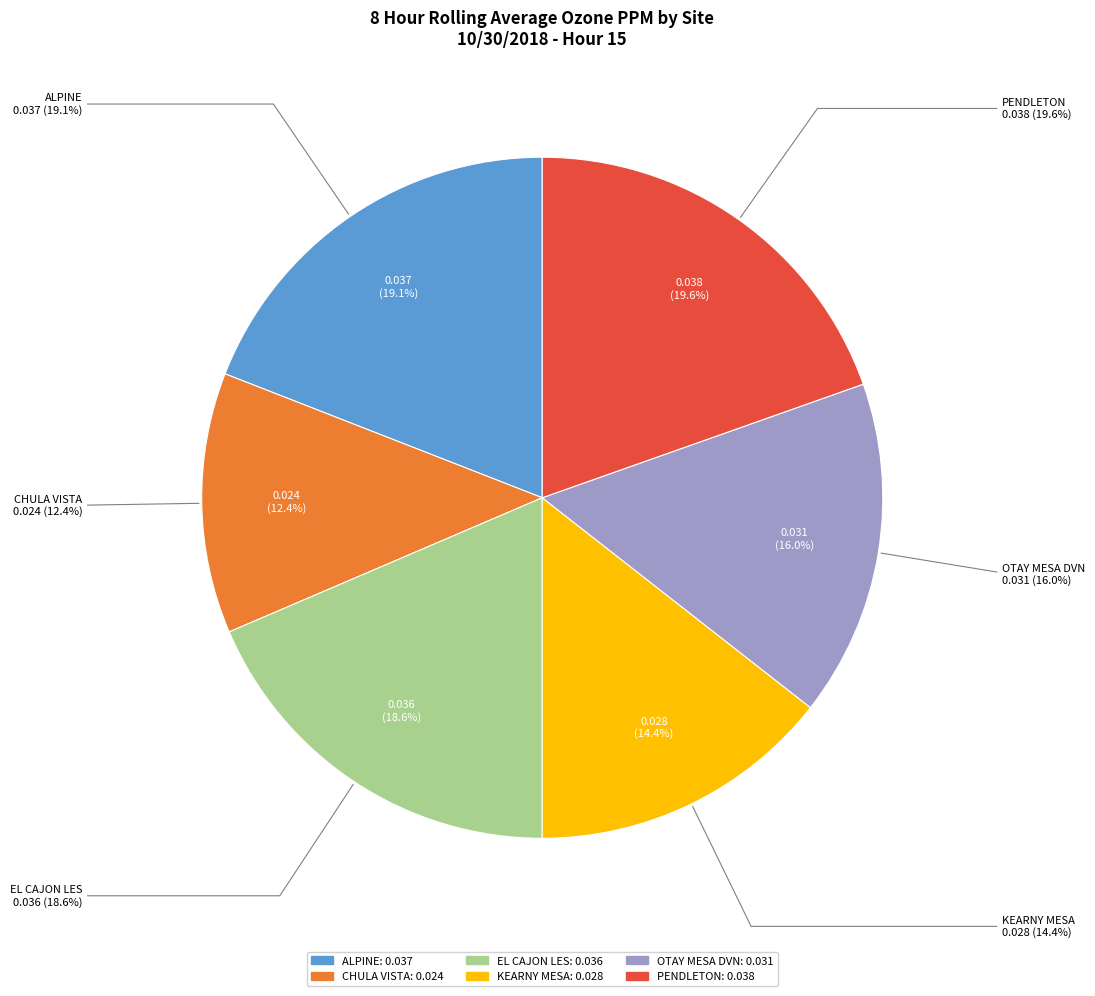

The KEARNY MESA slice represents 14% of the pie. True or false?

True